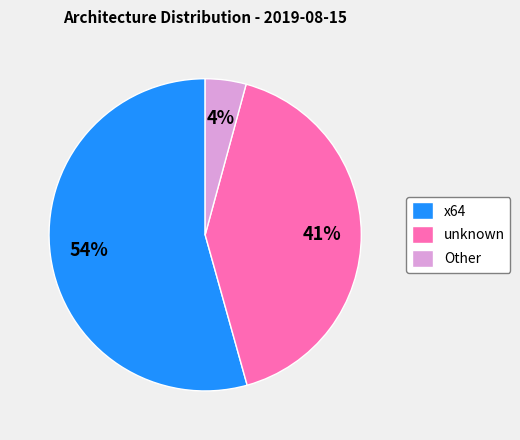

Is there a majority slice in this chart?

Yes